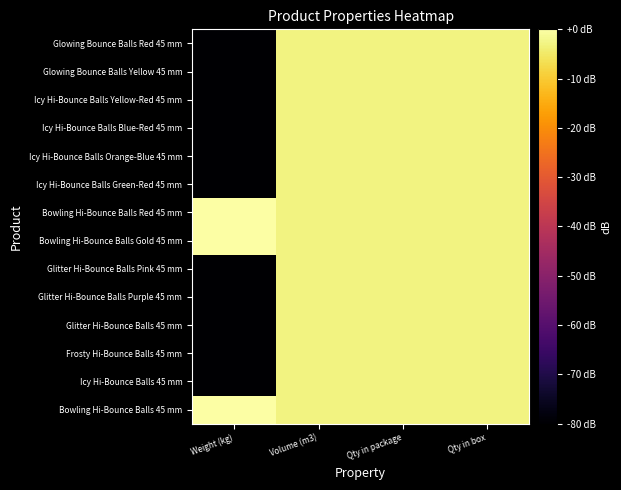

Reading left to right, list all the values displayed in this chart.

Bowling Hi-Bounce Balls 45 mm: Weight (kg)=0.0	Volume (m3)=-3.0	Qty in package=-3.0	Qty in box=-3.0
Icy Hi-Bounce Balls 45 mm: Weight (kg)=-80.0	Volume (m3)=-3.0	Qty in package=-3.0	Qty in box=-3.0
Frosty Hi-Bounce Balls 45 mm: Weight (kg)=-80.0	Volume (m3)=-3.0	Qty in package=-3.0	Qty in box=-3.0
Glitter Hi-Bounce Balls 45 mm: Weight (kg)=-80.0	Volume (m3)=-3.0	Qty in package=-3.0	Qty in box=-3.0
Glitter Hi-Bounce Balls Purple 45 mm: Weight (kg)=-80.0	Volume (m3)=-3.0	Qty in package=-3.0	Qty in box=-3.0
Glitter Hi-Bounce Balls Pink 45 mm: Weight (kg)=-80.0	Volume (m3)=-3.0	Qty in package=-3.0	Qty in box=-3.0
Bowling Hi-Bounce Balls Gold 45 mm: Weight (kg)=0.0	Volume (m3)=-3.0	Qty in package=-3.0	Qty in box=-3.0
Bowling Hi-Bounce Balls Red 45 mm: Weight (kg)=0.0	Volume (m3)=-3.0	Qty in package=-3.0	Qty in box=-3.0
Icy Hi-Bounce Balls Green-Red 45 mm: Weight (kg)=-80.0	Volume (m3)=-3.0	Qty in package=-3.0	Qty in box=-3.0
Icy Hi-Bounce Balls Orange-Blue 45 mm: Weight (kg)=-80.0	Volume (m3)=-3.0	Qty in package=-3.0	Qty in box=-3.0
Icy Hi-Bounce Balls Blue-Red 45 mm: Weight (kg)=-80.0	Volume (m3)=-3.0	Qty in package=-3.0	Qty in box=-3.0
Icy Hi-Bounce Balls Yellow-Red 45 mm: Weight (kg)=-80.0	Volume (m3)=-3.0	Qty in package=-3.0	Qty in box=-3.0
Glowing Bounce Balls Yellow 45 mm: Weight (kg)=-80.0	Volume (m3)=-3.0	Qty in package=-3.0	Qty in box=-3.0
Glowing Bounce Balls Red 45 mm: Weight (kg)=-80.0	Volume (m3)=-3.0	Qty in package=-3.0	Qty in box=-3.0